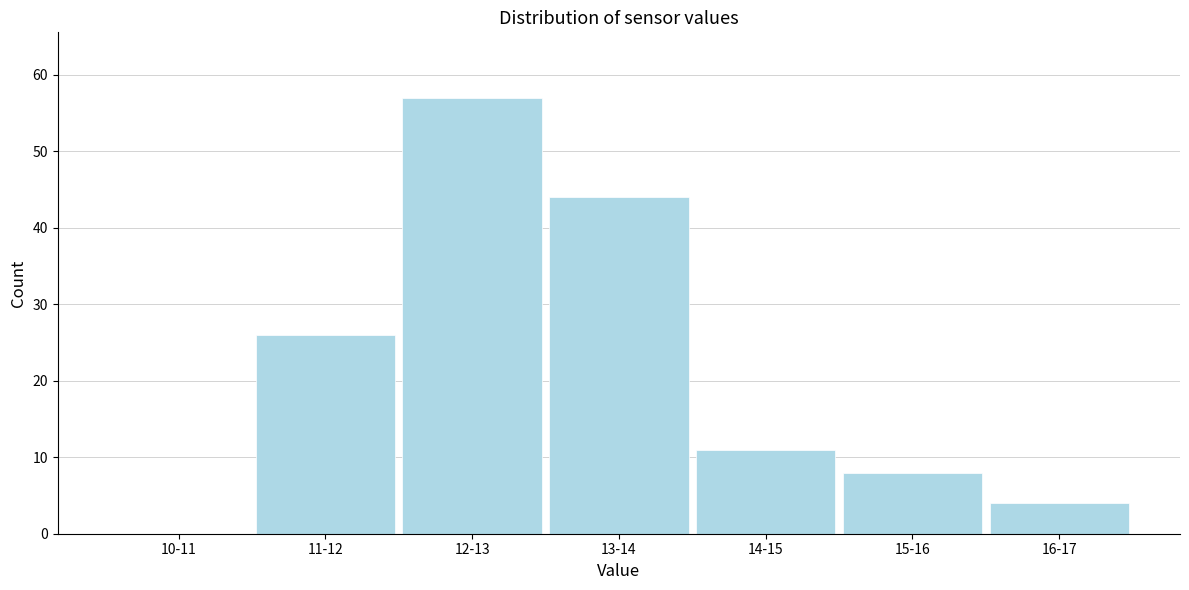

Reading left to right, extract all data points from this chart.

10-11=0	11-12=26	12-13=57	13-14=44	14-15=11	15-16=8	16-17=4